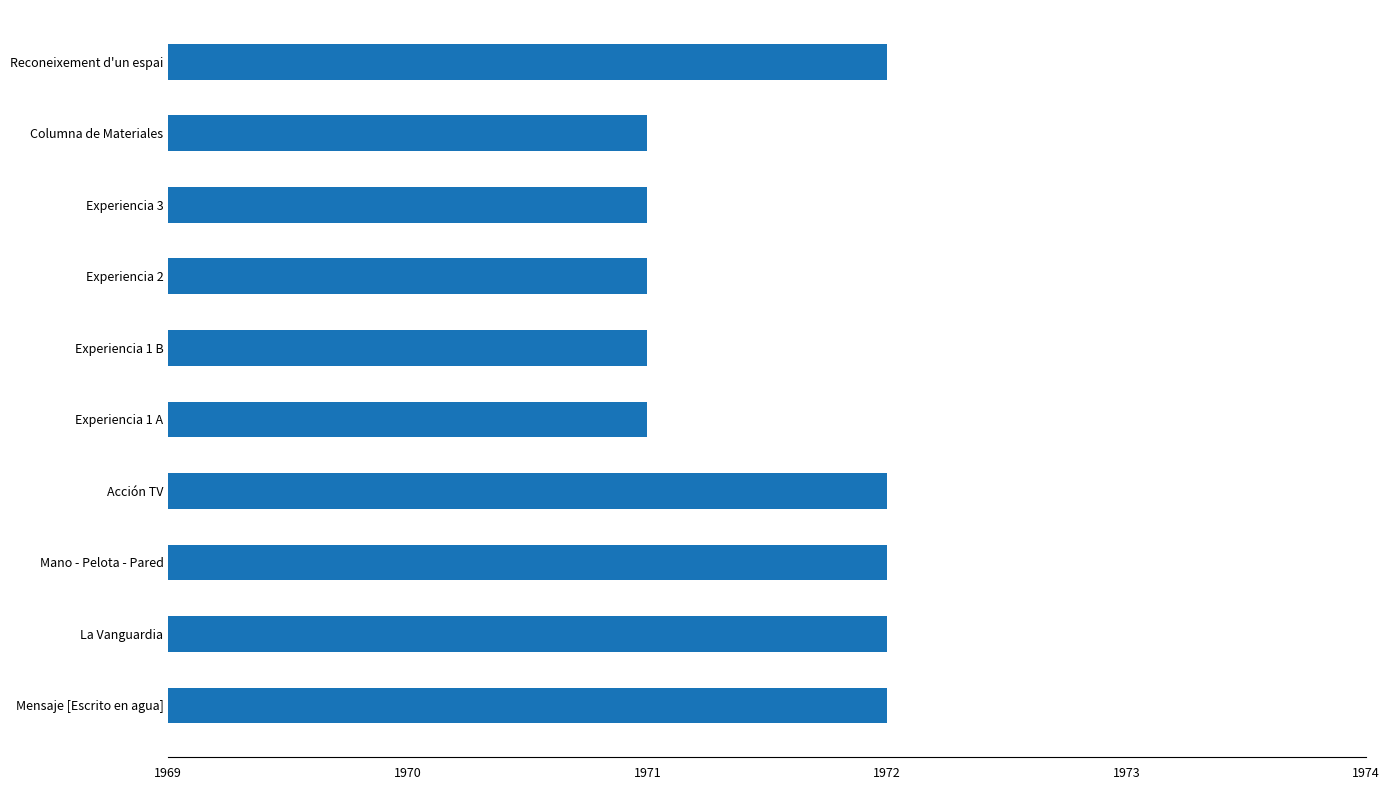

Read the value at Mano - Pelota - Pared.

1972